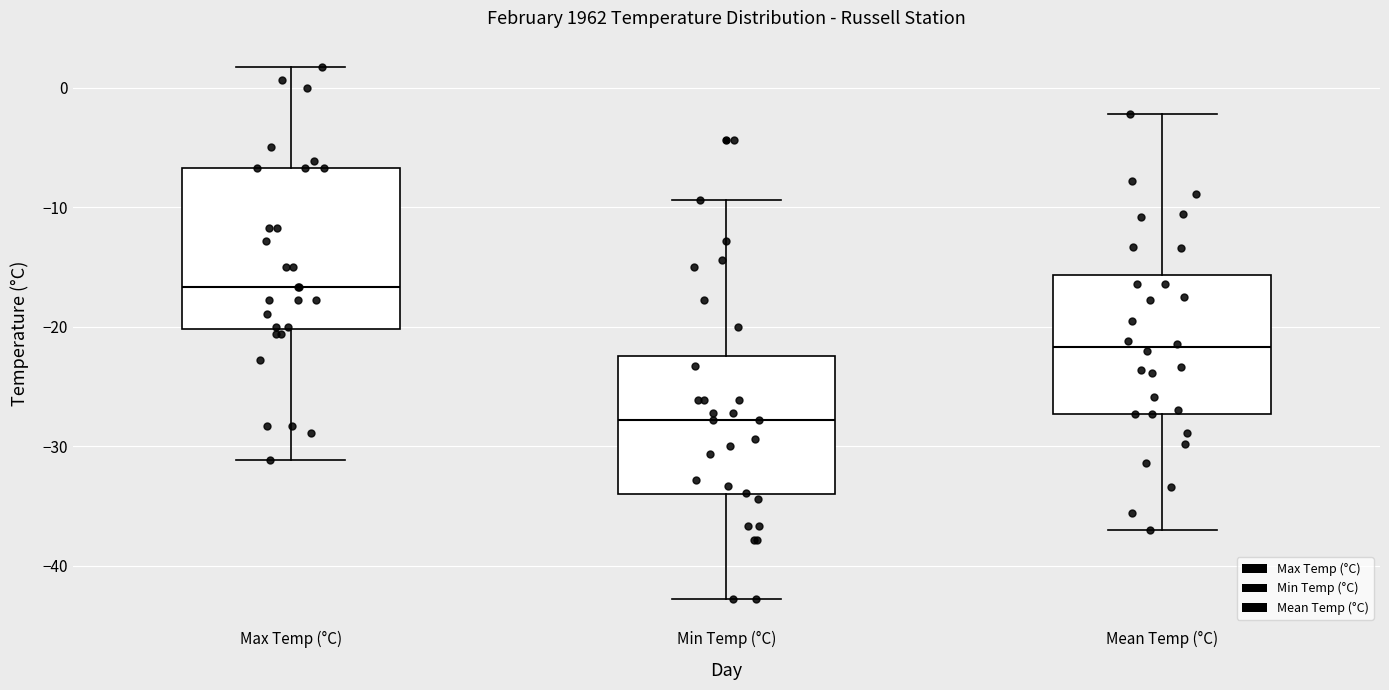

Reading left to right, transcribe this box plot: for each box, give where its median line is, the range the box spans, and where its two whiskers end, as read against the y-axis. The values are not printed on the chart, so give them approximately, as read against the axis.

Max Temp (°C): median -17, box -20 to -7, whiskers -31 to 2
Min Temp (°C): median -28, box -34 to -22, whiskers -43 to -9
Mean Temp (°C): median -22, box -27 to -16, whiskers -37 to -2